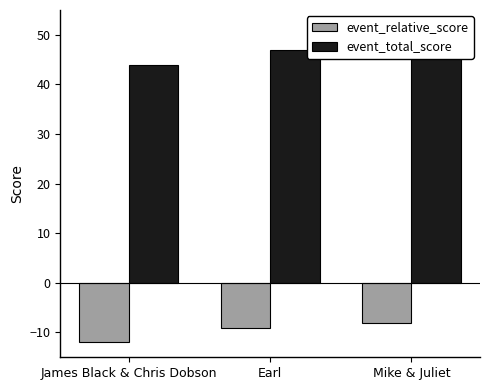

Between Earl and James Black & Chris Dobson, which is larger?

Earl